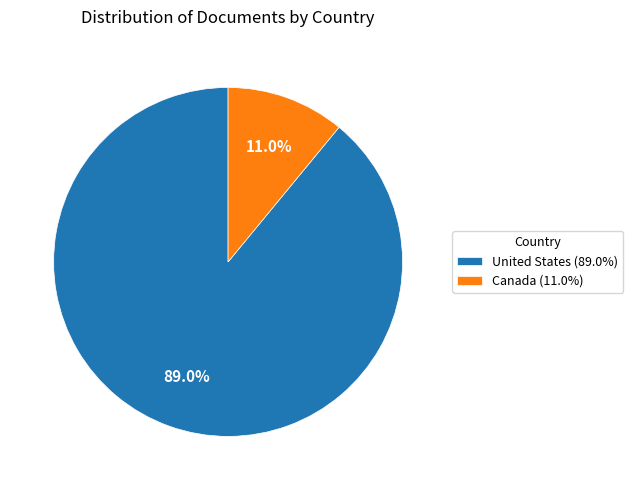

Does any single category account for the majority?

Yes